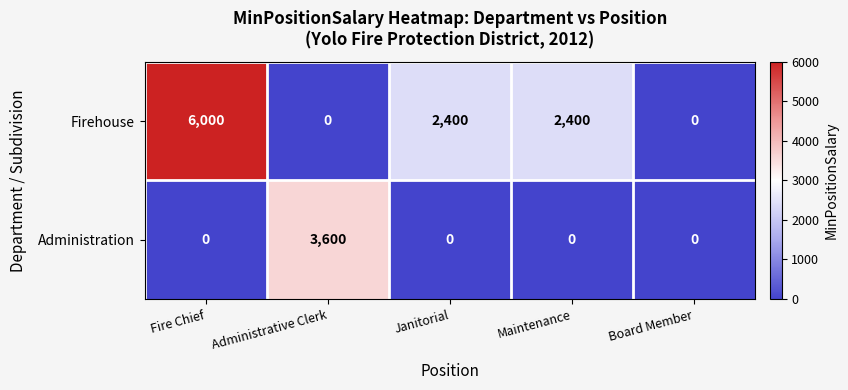

Which series has the largest range (max minus min)?

Firehouse